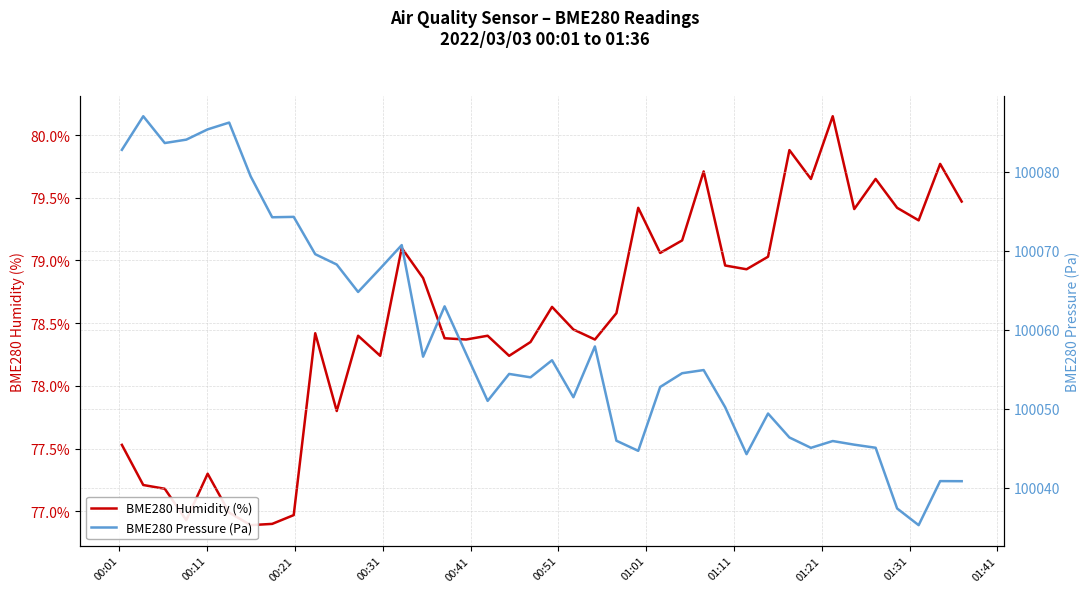

What is the minimum value for BME280 Pressure (Pa)?

100035.3